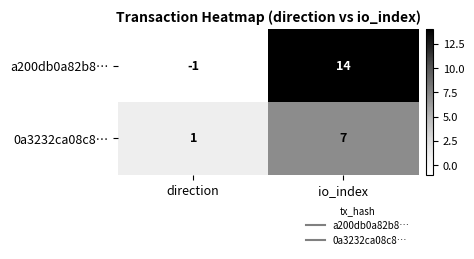

Reading right to left, list all the values displayed in this chart.

a200db0a82b8…: 14	-1
0a3232ca08c8…: 7	1